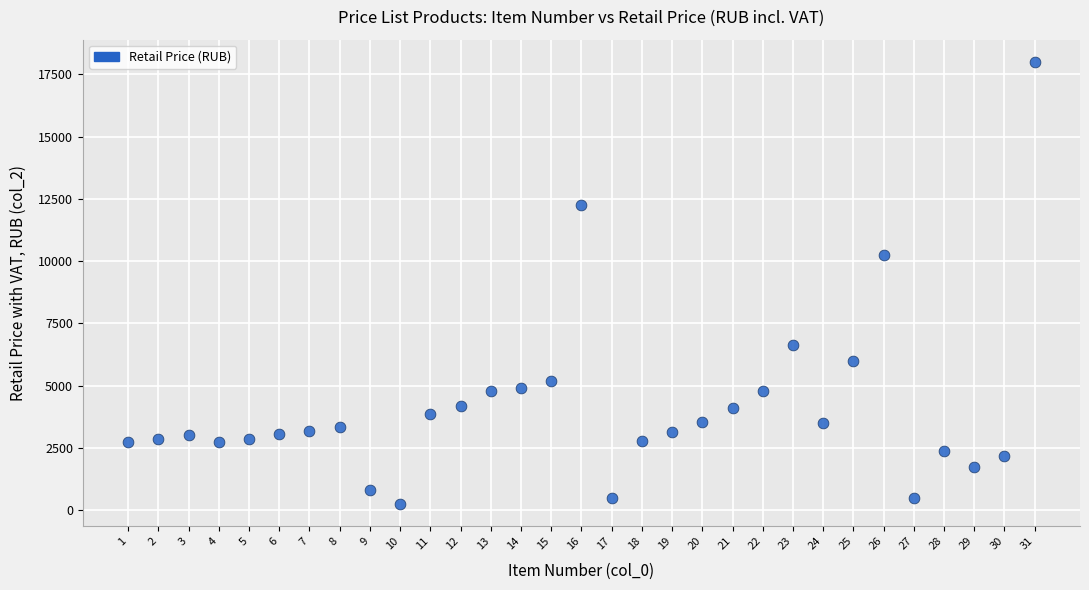

What is the range of Y values (max minus min)?

17750